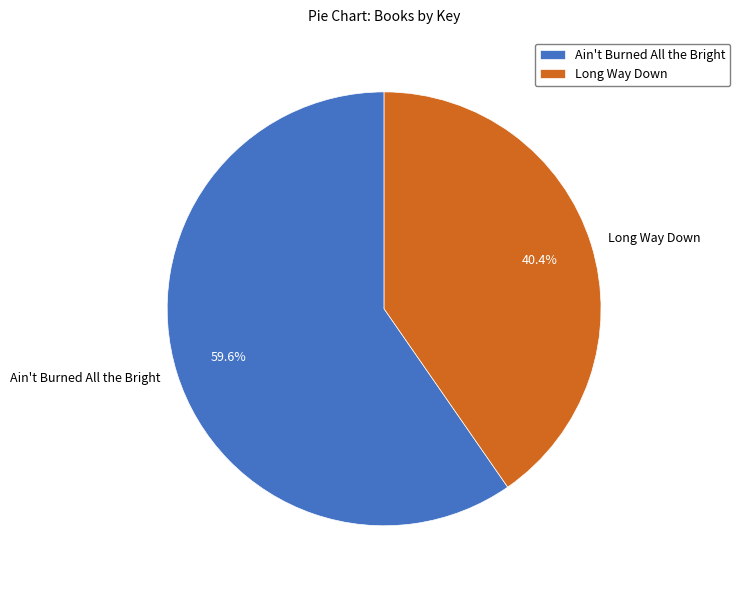

To the nearest percent, what is the difference between the Long Way Down and Ain't Burned All the Bright slice percentages?

19%